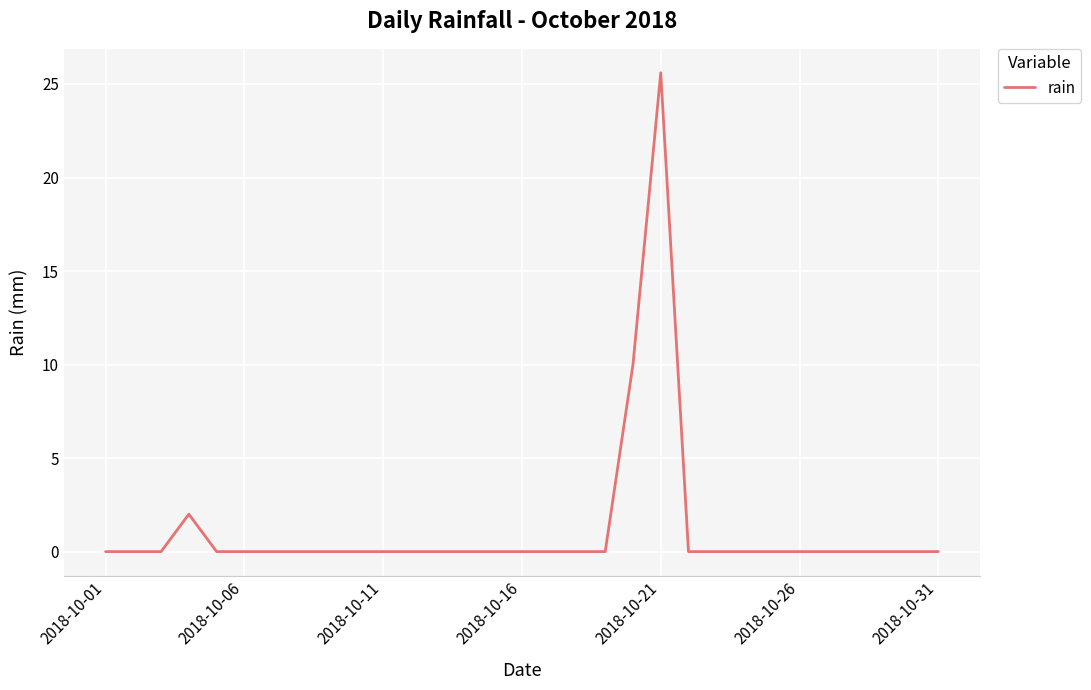

What is the difference between the maximum and minimum values?

25.6